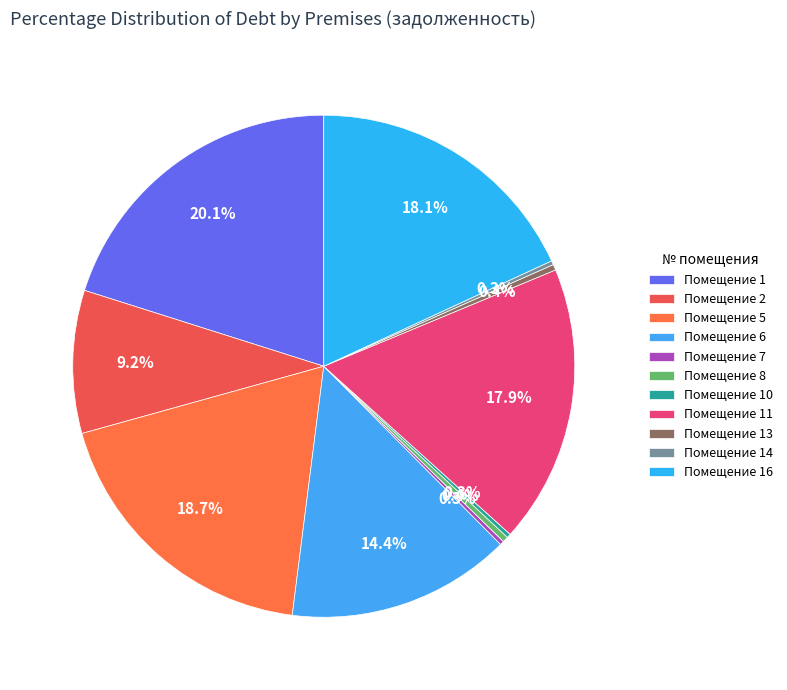

Which slice is the largest?

Помещение 1